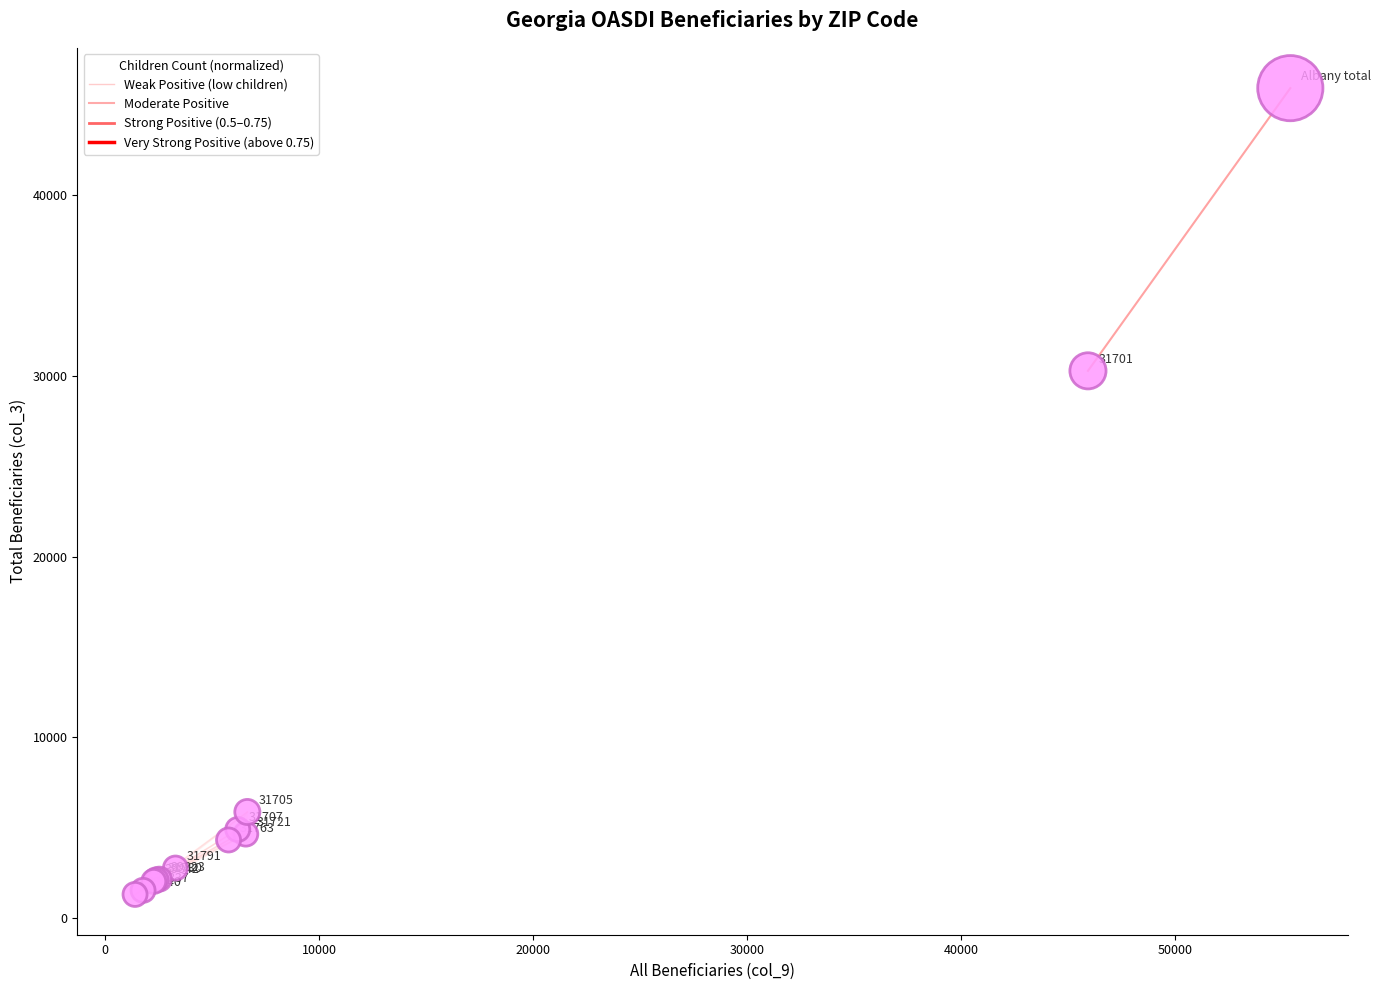

What Y value in the scatter plot is closest to 23615?

30285